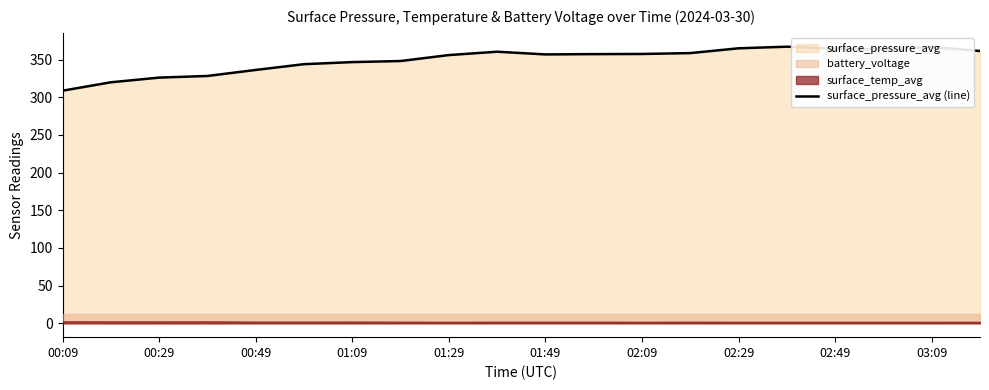

At which label does surface_pressure_avg (line) reach its minimum?

00:09